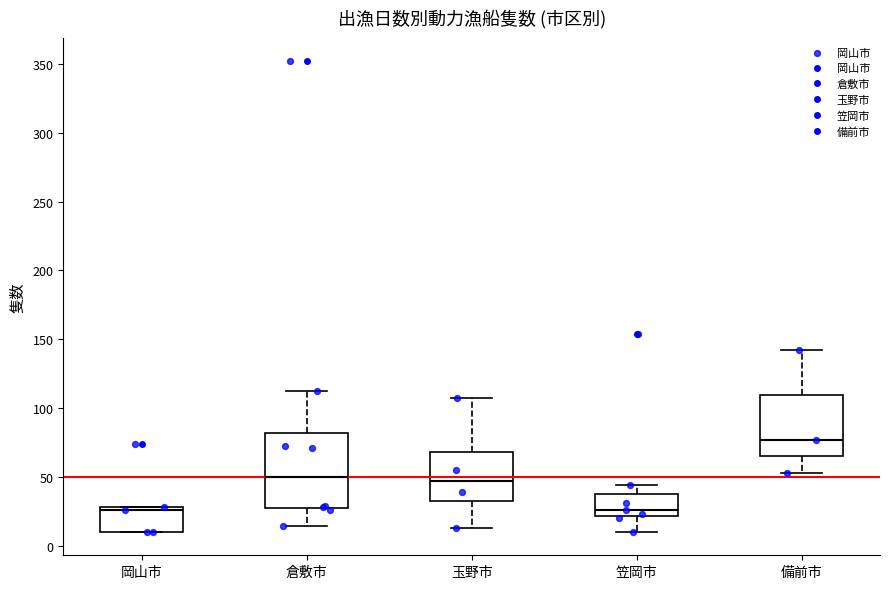

Comparing the boxes themselves (not the whiskers), which one is the tallest?

倉敷市